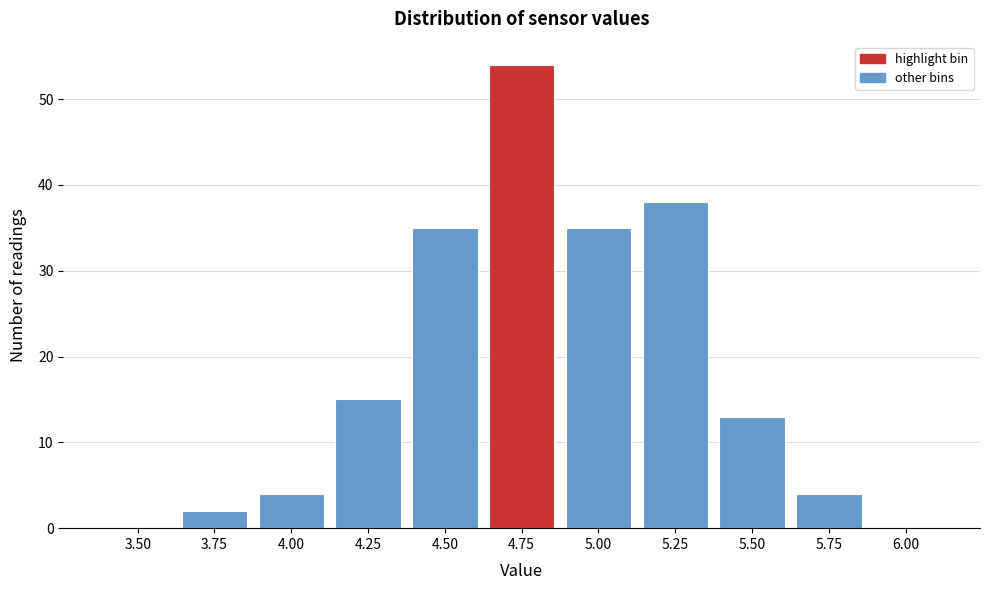

Reading left to right, extract all data points from this chart.

3.50=0	3.75=2	4.00=4	4.25=15	4.50=35	4.75=54	5.00=35	5.25=38	5.50=13	5.75=4	6.00=0